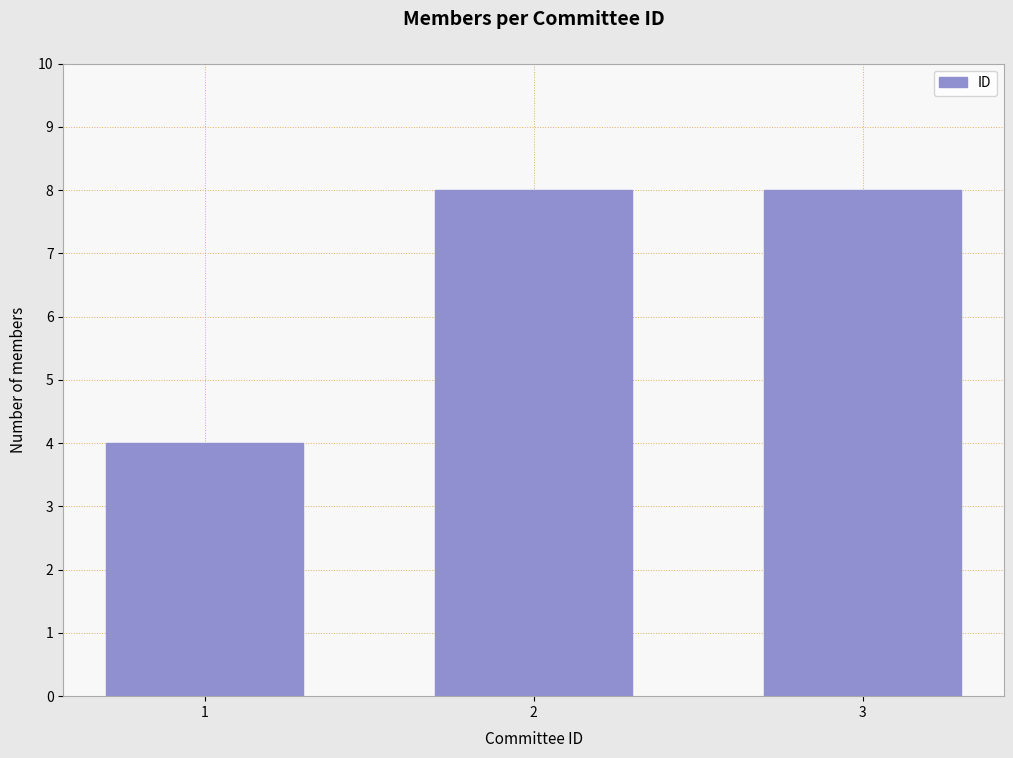

Reading left to right, transcribe all the data shown in this chart.

4	8	8